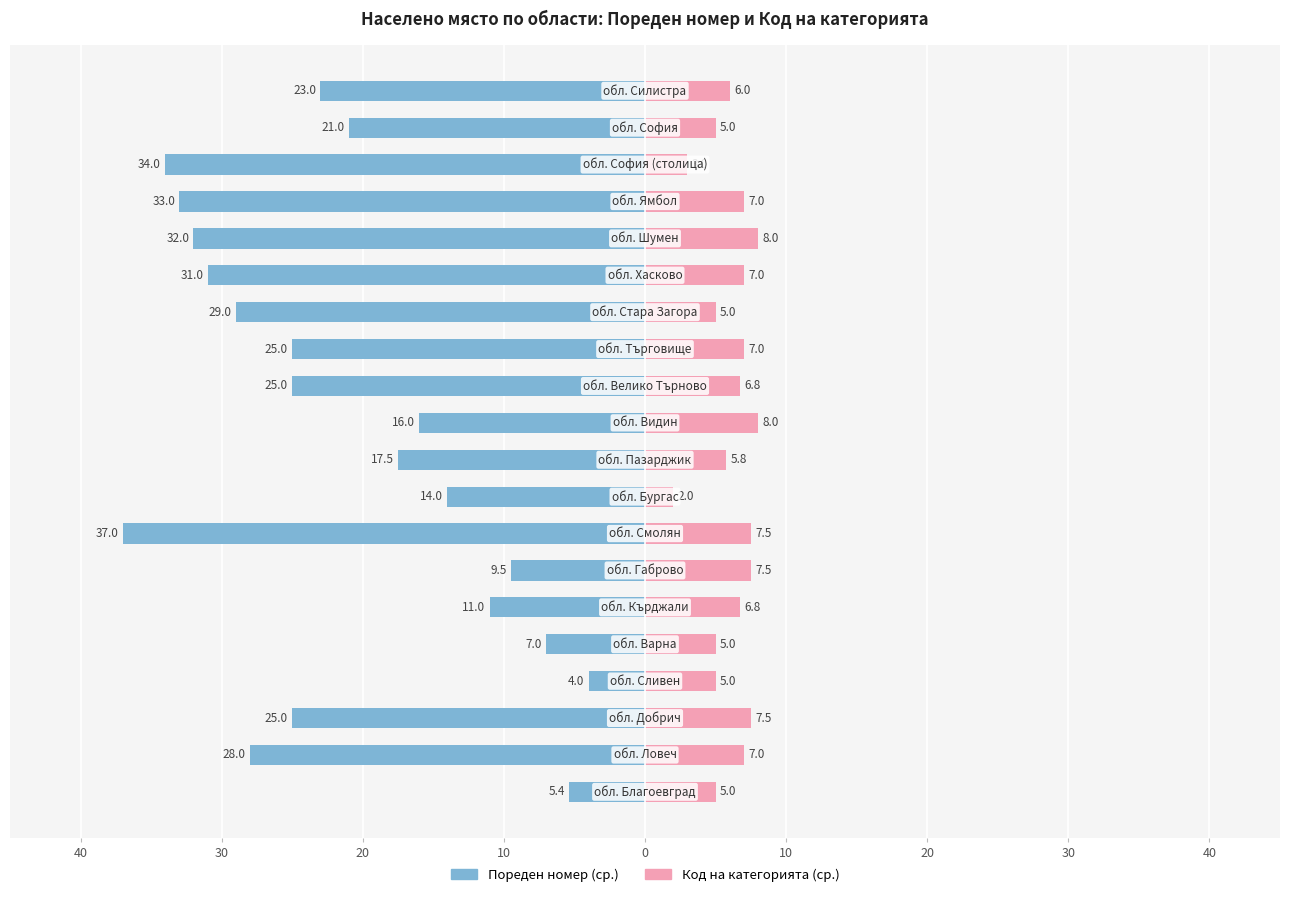

What is the value of the Код на категорията (ср.) bar at the 15th from the left?

7.0